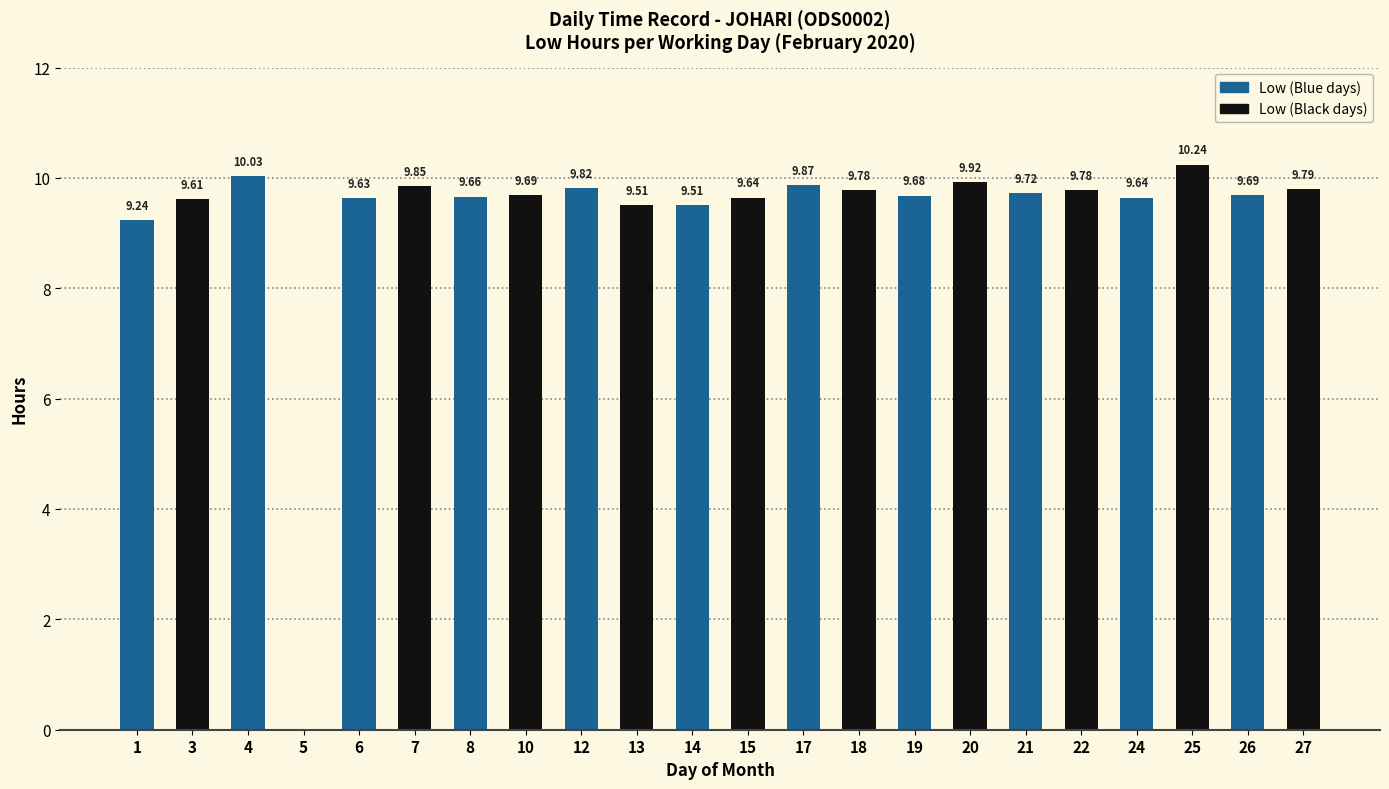

At which label does Low reach its peak?

25